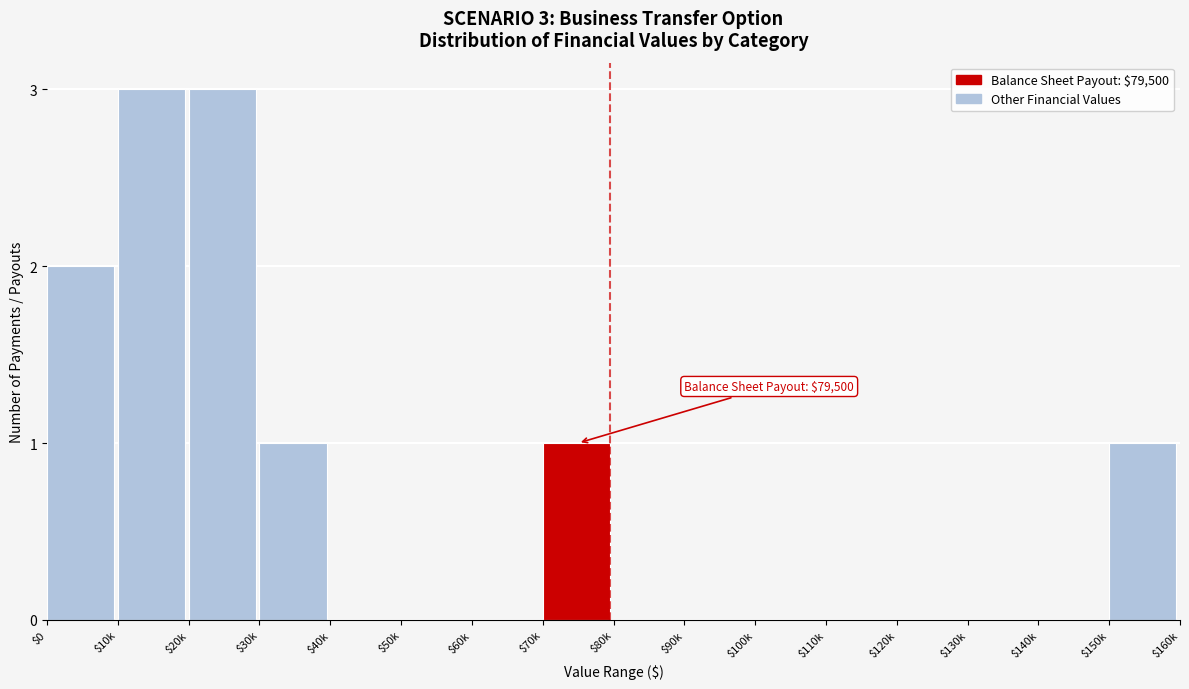

The value at $90k is 0. True or false?

True